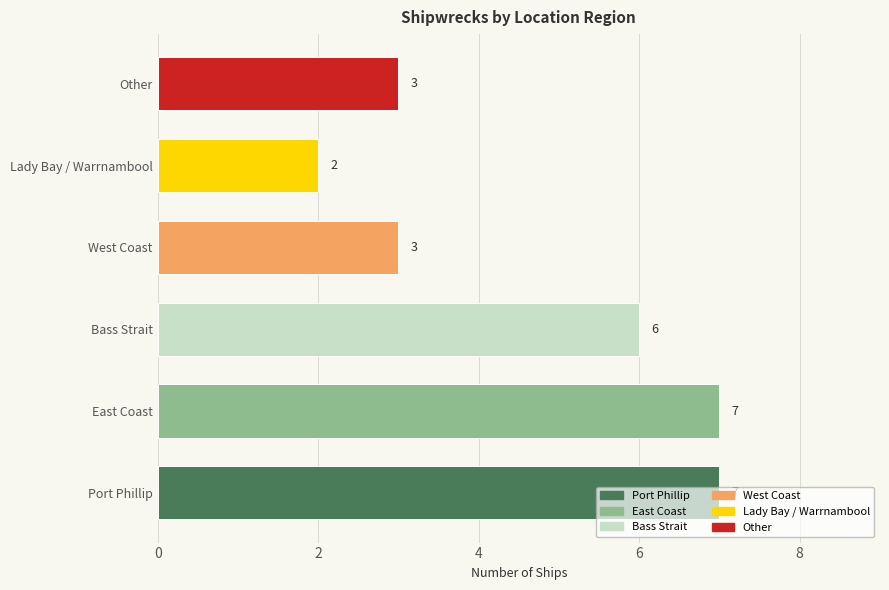

What is the minimum value shown in the chart?

2